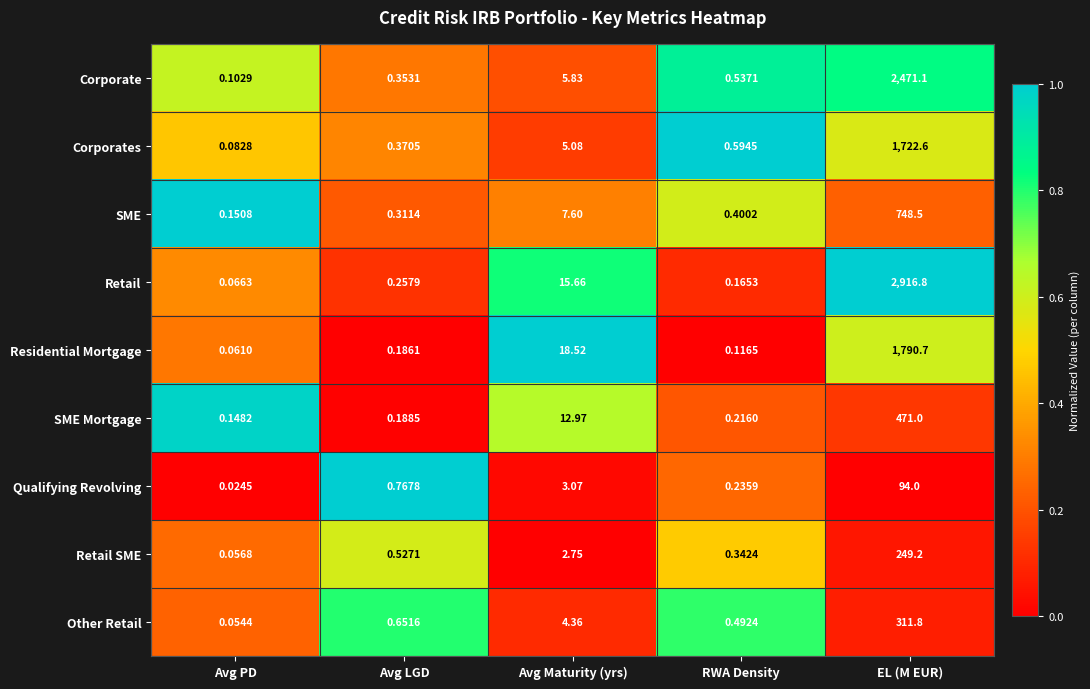

Where is Retail SME nearest to the value 124?

Avg Maturity (yrs)